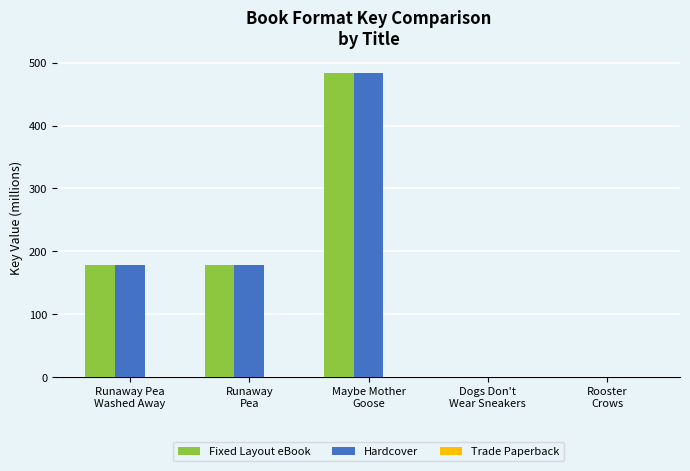

What is the greatest value displayed?

483.0